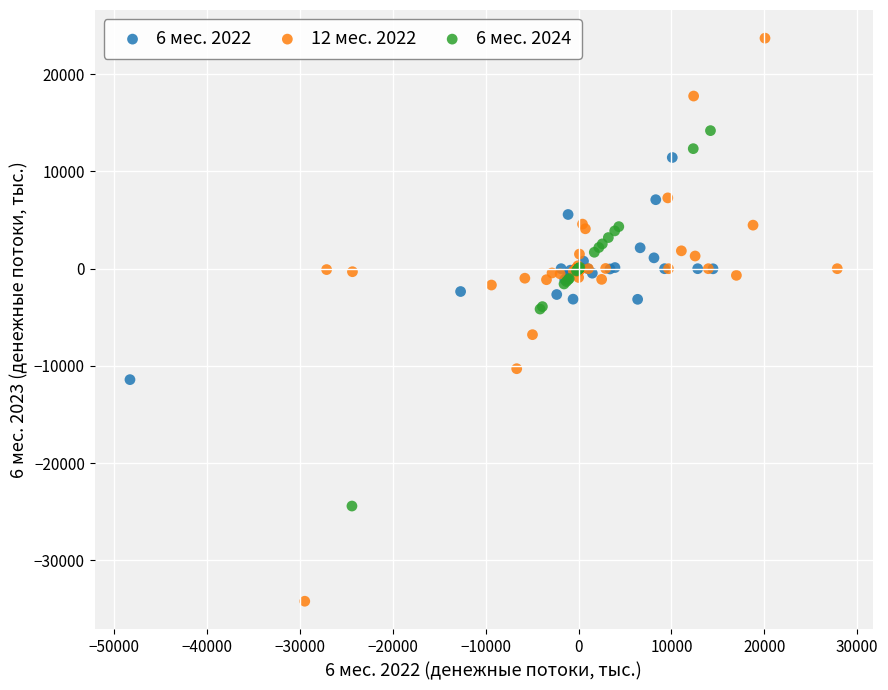

What are all the series names shown in the legend?

6 мес. 2022, 12 мес. 2022, 6 мес. 2024